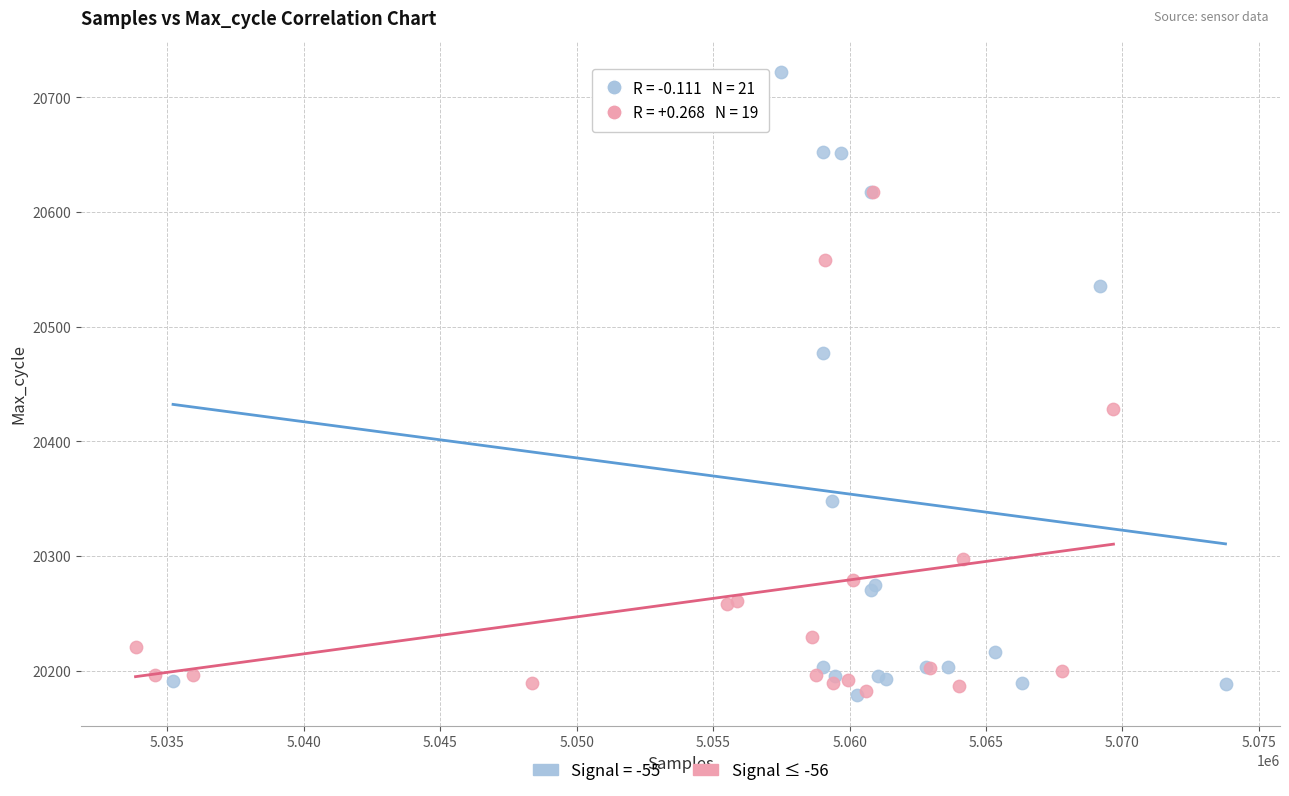

Which series has the largest Y range (max minus min)?

Signal = -55